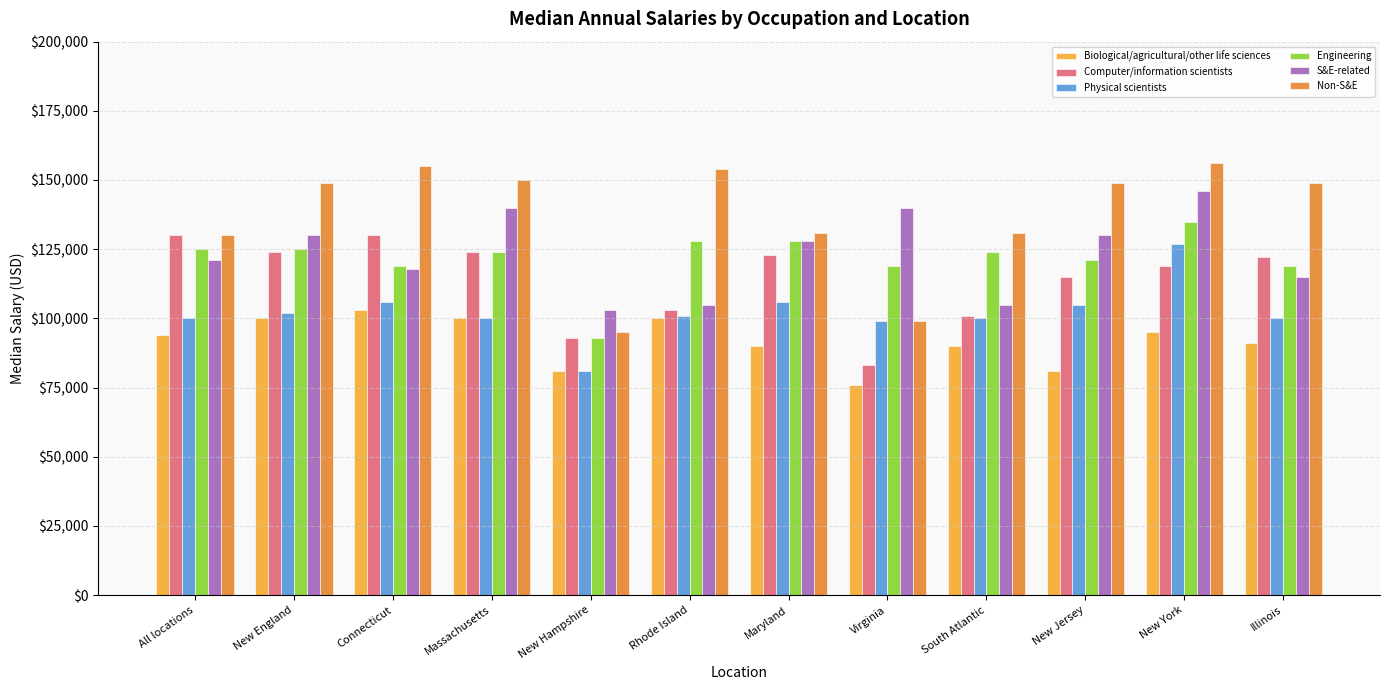

Reading left to right, what are all the values shown in this chart?

Biological/agricultural/other life sciences: All locations=94000	New England=100000	Connecticut=103000	Massachusetts=100000	New Hampshire=81000	Rhode Island=100000	Maryland=90000	Virginia=76000	South Atlantic=90000	New Jersey=81000	New York=95000	Illinois=91000
Computer/information scientists: All locations=130000	New England=124000	Connecticut=130000	Massachusetts=124000	New Hampshire=93000	Rhode Island=103000	Maryland=123000	Virginia=83000	South Atlantic=101000	New Jersey=115000	New York=119000	Illinois=122000
Physical scientists: All locations=100000	New England=102000	Connecticut=106000	Massachusetts=100000	New Hampshire=81000	Rhode Island=101000	Maryland=106000	Virginia=99000	South Atlantic=100000	New Jersey=105000	New York=127000	Illinois=100000
Engineering: All locations=125000	New England=125000	Connecticut=119000	Massachusetts=124000	New Hampshire=93000	Rhode Island=128000	Maryland=128000	Virginia=119000	South Atlantic=124000	New Jersey=121000	New York=135000	Illinois=119000
S&E-related: All locations=121000	New England=130000	Connecticut=118000	Massachusetts=140000	New Hampshire=103000	Rhode Island=105000	Maryland=128000	Virginia=140000	South Atlantic=105000	New Jersey=130000	New York=146000	Illinois=115000
Non-S&E: All locations=130000	New England=149000	Connecticut=155000	Massachusetts=150000	New Hampshire=95000	Rhode Island=154000	Maryland=131000	Virginia=99000	South Atlantic=131000	New Jersey=149000	New York=156000	Illinois=149000